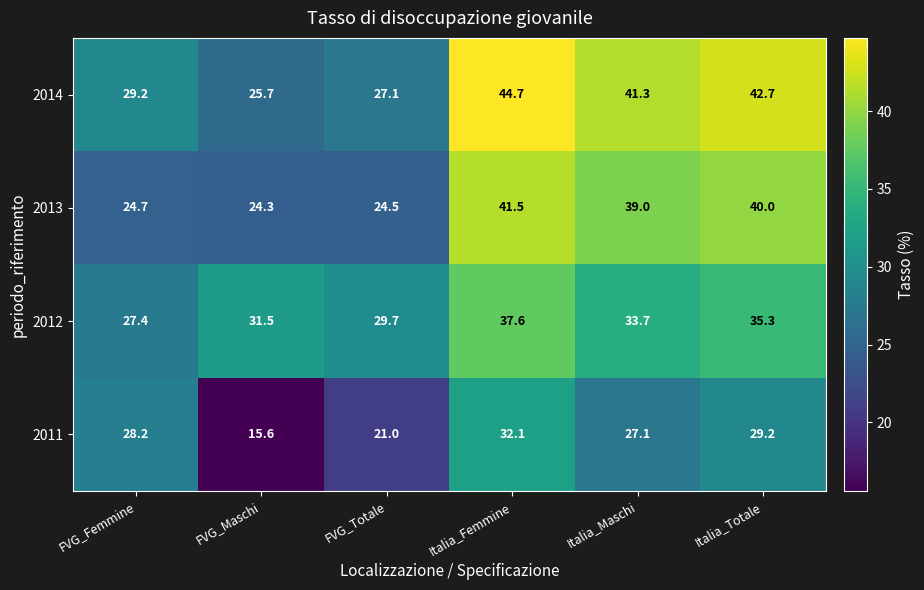

Which category has the lowest value in the 2013 series?

FVG_Maschi